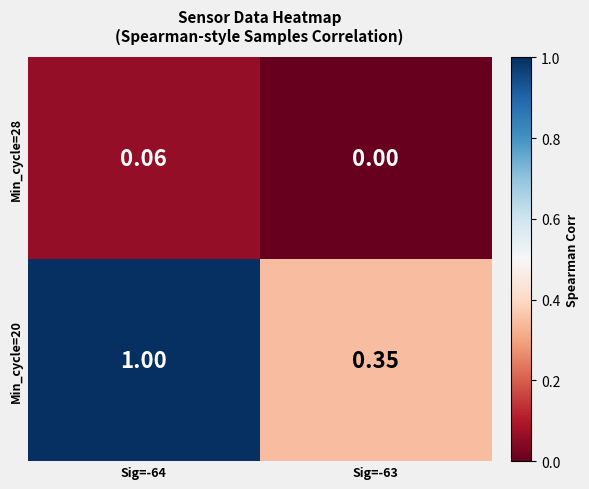

At which category is the sum across all series the highest?

Sig=-64